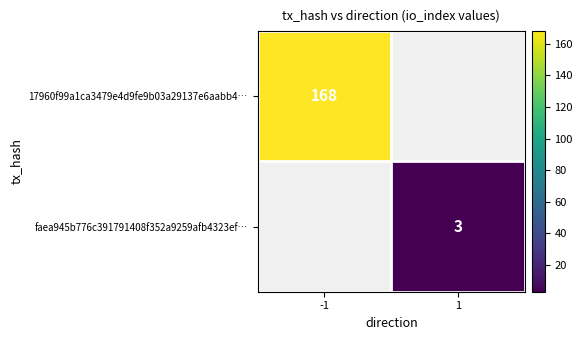

What is the smallest value displayed?

3.0